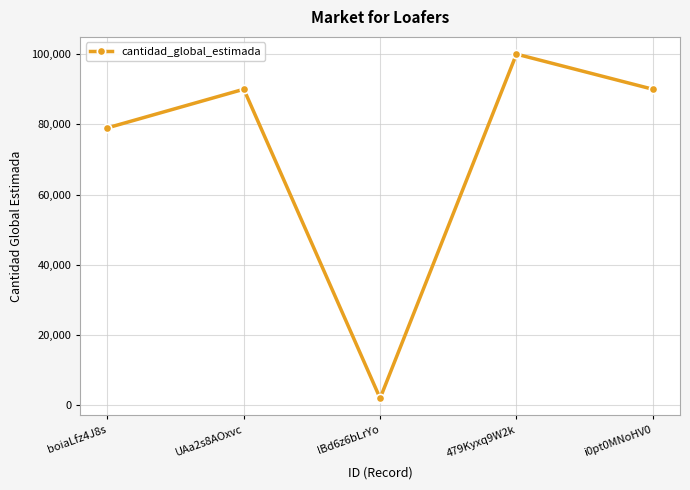

True or false: the data shows 79000 at boiaLfz4J8s.

True